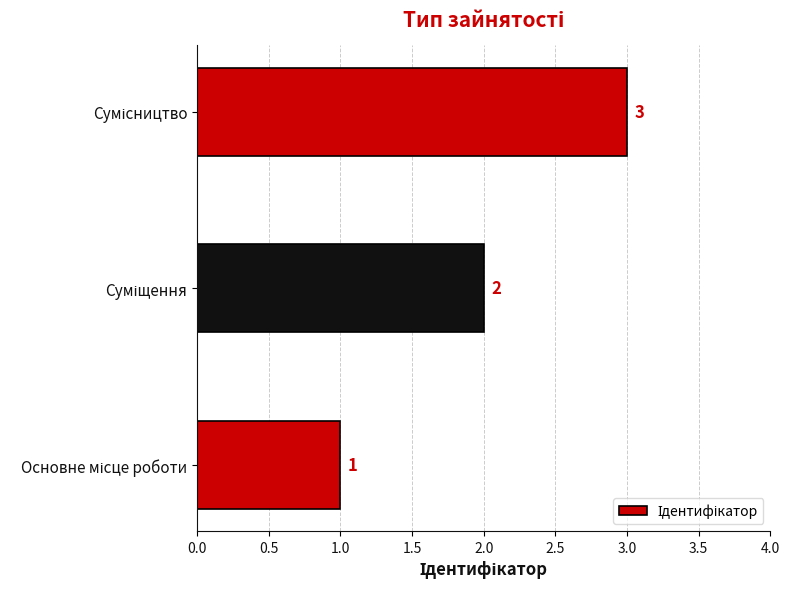

What is the maximum value shown in the chart?

3